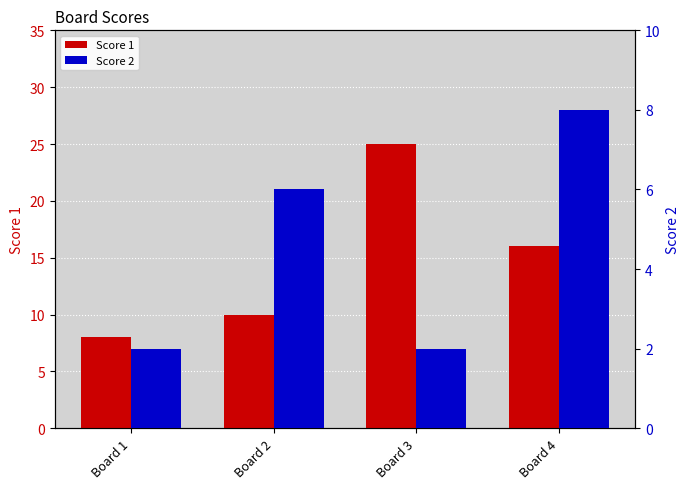

Count the number of categories in the chart.

4